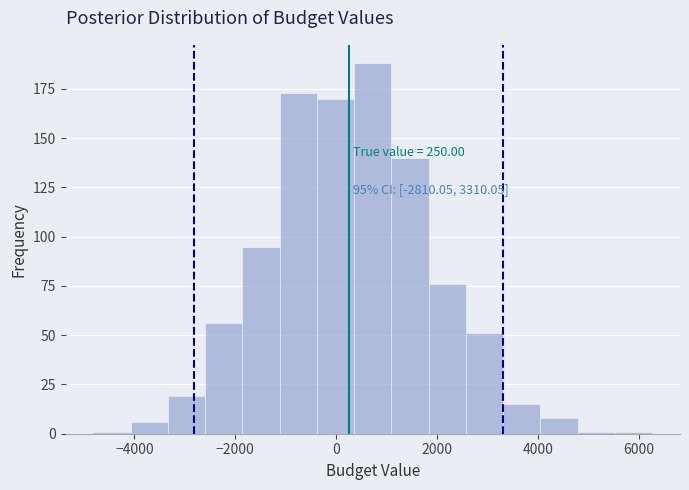

Read against the x-axis, roughly where is the centre of the tallest bar?

800